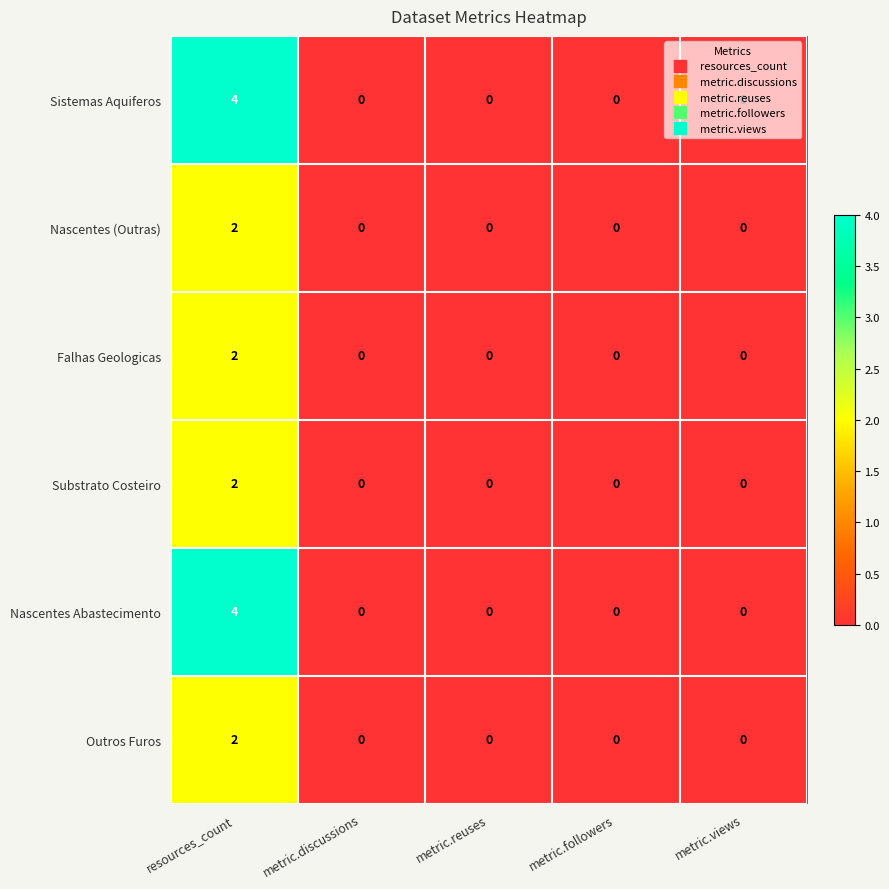

True or false: Nascentes (Outras) has a value of 0 at metric.views.

True